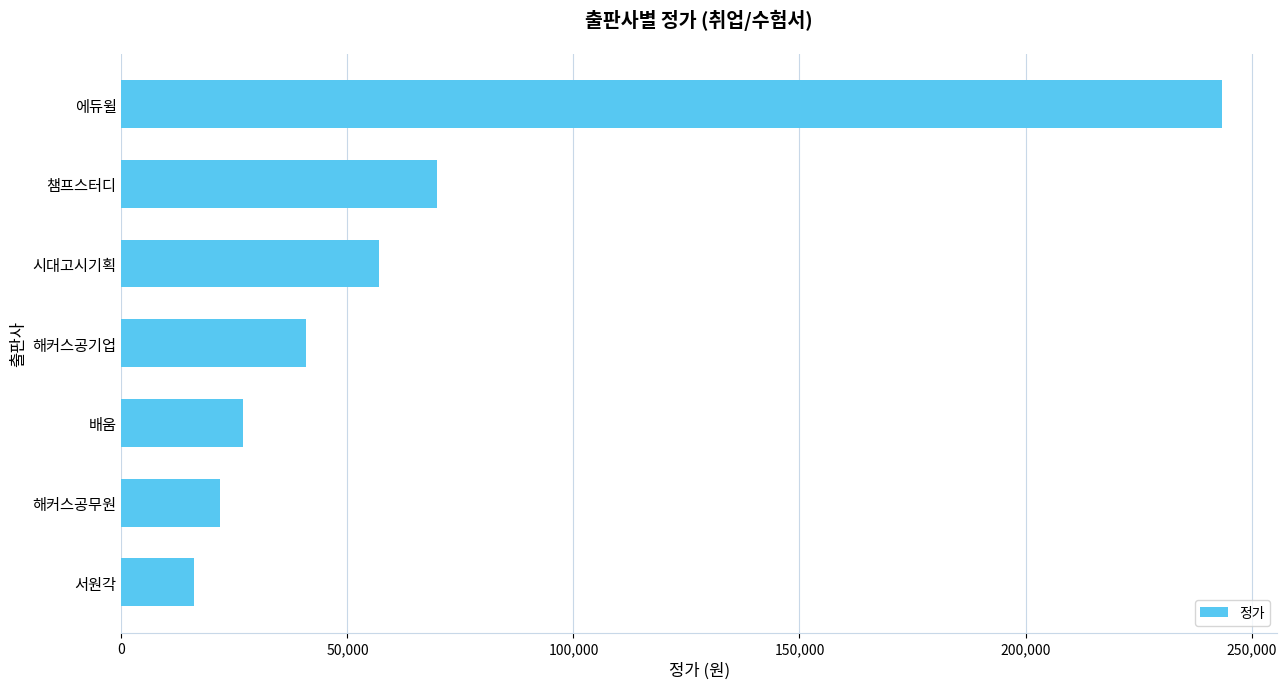

What is the approximate value at 배움?

27000